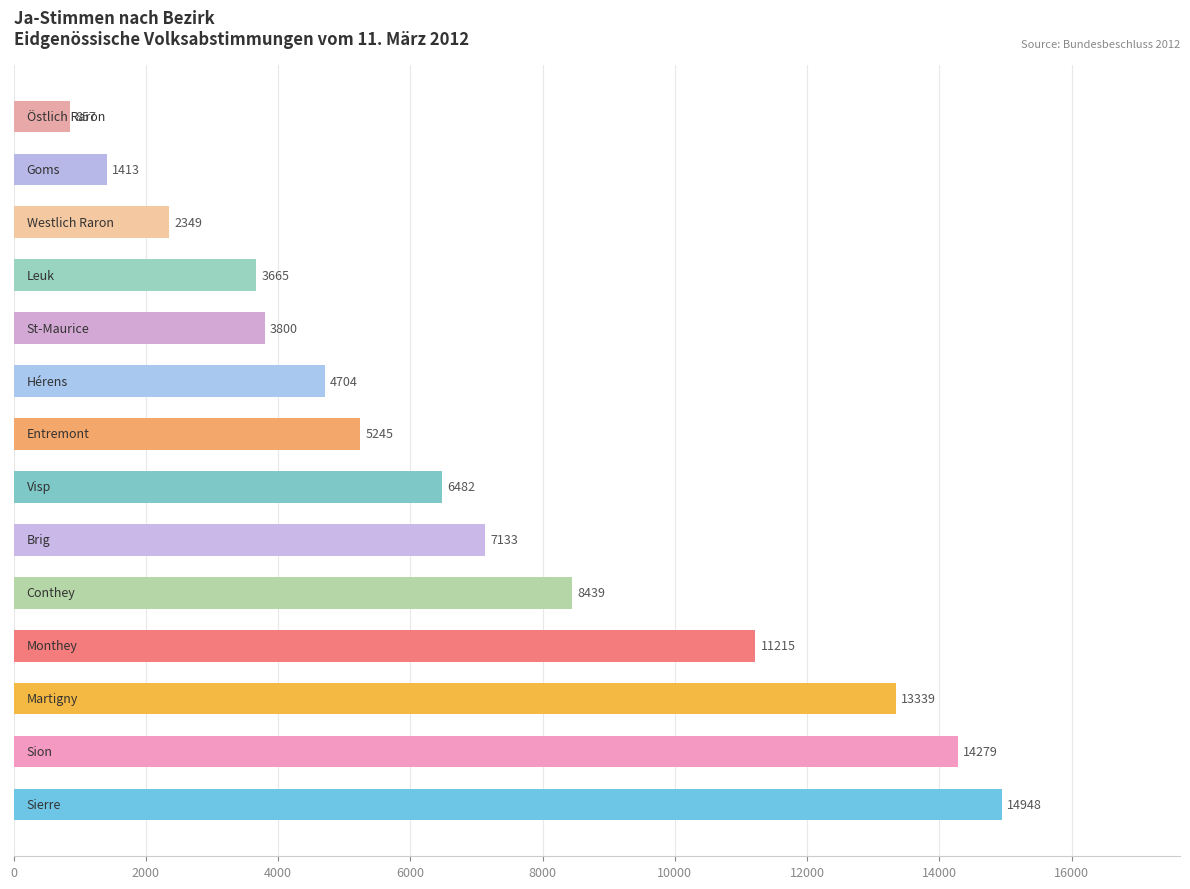

What is the average value?

6991